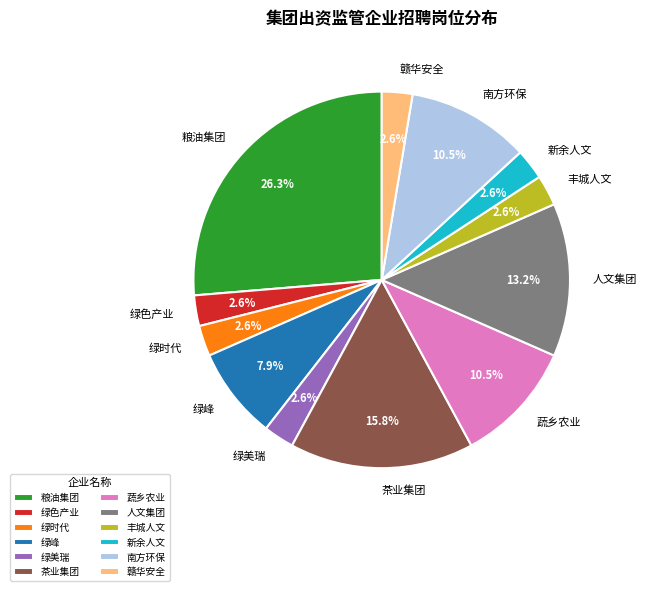

Which slice is the largest?

粮油集团